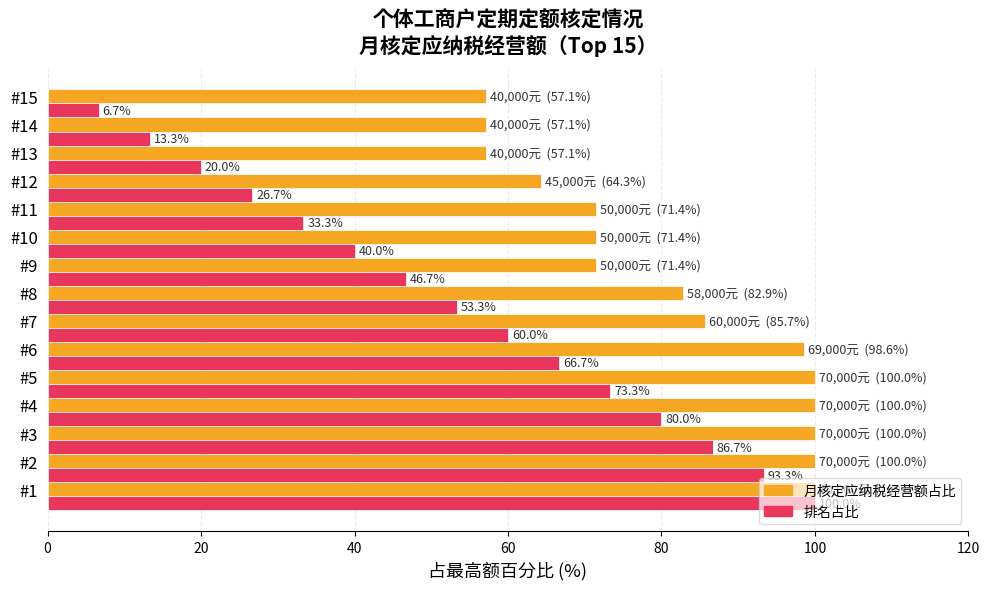

What is the total value across all series at #10?

111.4